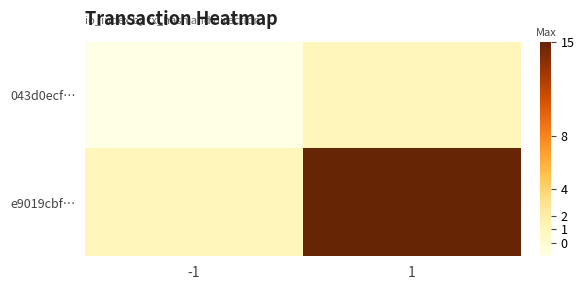

At which category is the sum across all series the highest?

1